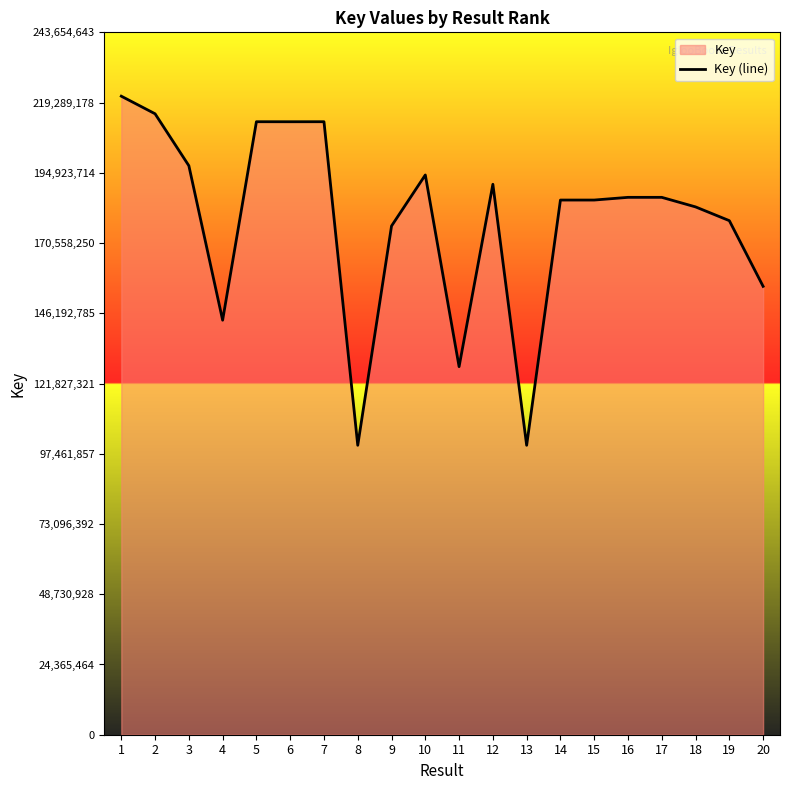

How many data points does each series have?

20